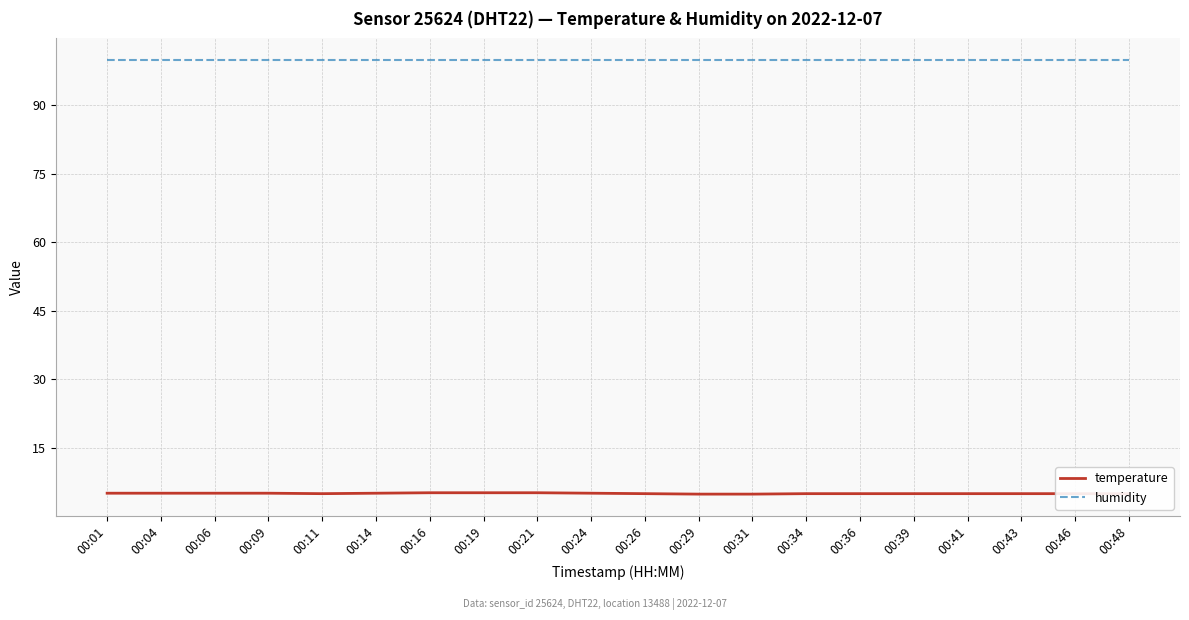

How many lines are shown in the chart?

2